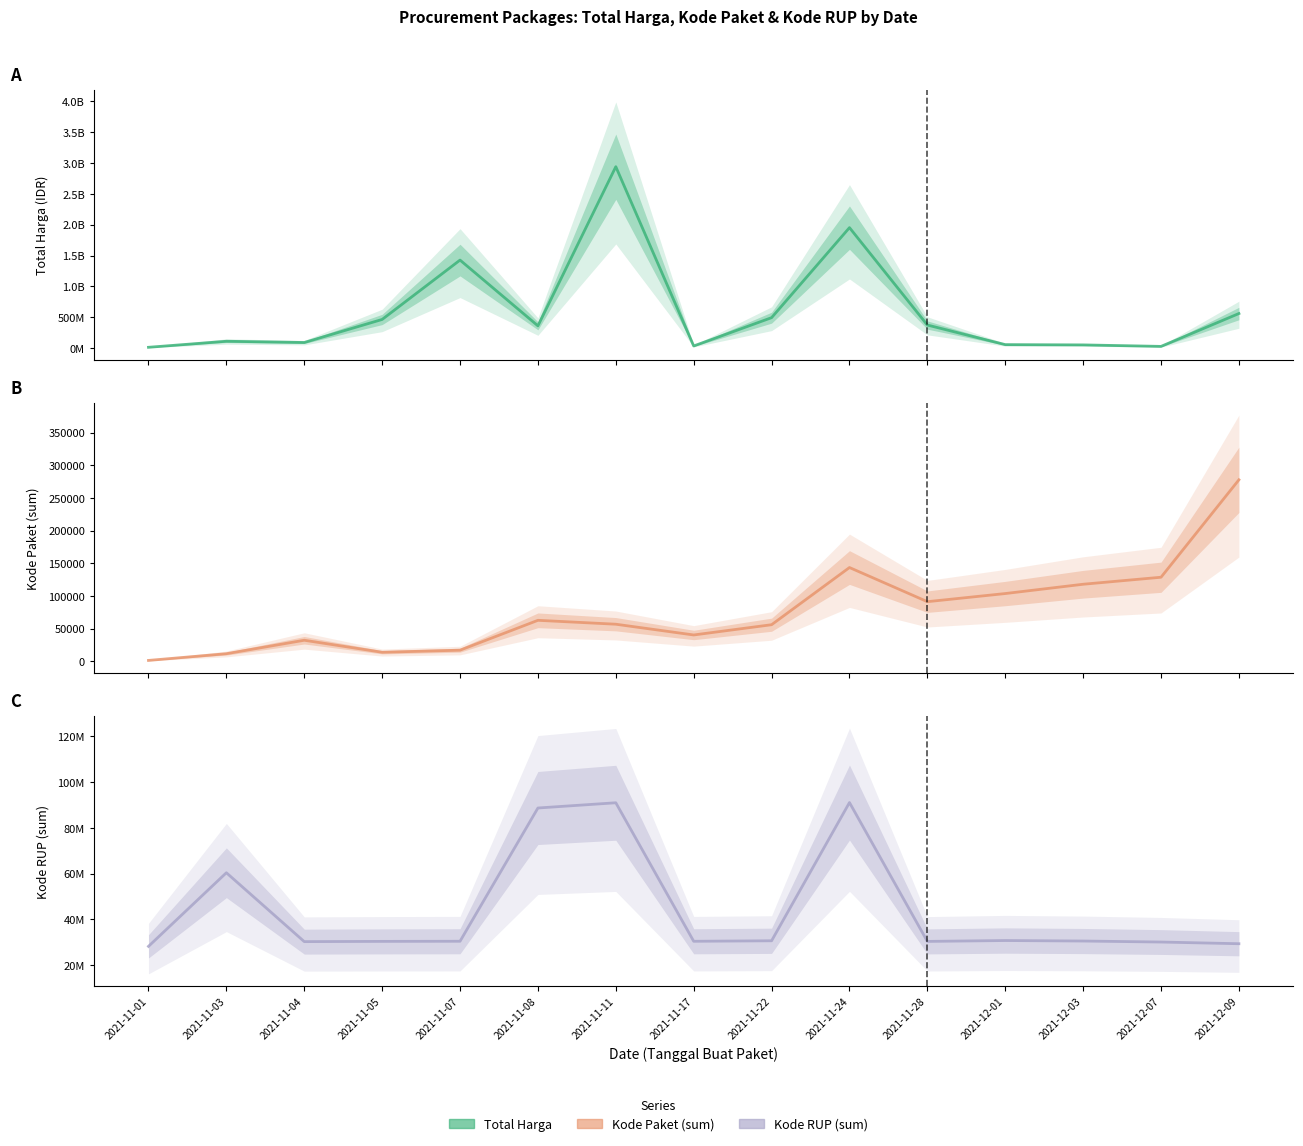

Reading left to right, what are all the values shown in this chart?

Total Harga (central): 2021-11-01=12787500	2021-11-03=110662270	2021-11-04=90672075	2021-11-05=464002100	2021-11-07=1425867900	2021-11-08=360495000	2021-11-11=2938933240	2021-11-17=34292000	2021-11-22=493000000	2021-11-24=1951467200	2021-11-28=373404000	2021-12-01=56152800	2021-12-03=51601000	2021-12-07=27412000	2021-12-09=559971000
Kode Paket (sum) (central): 2021-11-01=1139	2021-11-03=11449	2021-11-04=32045	2021-11-05=13652	2021-11-07=16823	2021-11-08=62560	2021-11-11=56587	2021-11-17=40112	2021-11-22=55826	2021-11-24=143373	2021-11-28=91101	2021-12-01=103541	2021-12-03=117783	2021-12-07=128516	2021-12-09=277693
Kode RUP (sum) (central): 2021-11-01=28199257	2021-11-03=60356137	2021-11-04=30267171	2021-11-05=30372232	2021-11-07=30428912	2021-11-08=88641238	2021-11-11=90927606	2021-11-17=30416731	2021-11-22=30636058	2021-11-24=91023630	2021-11-28=30363247	2021-12-01=30745112	2021-12-03=30527421	2021-12-07=30089034	2021-12-09=29349760